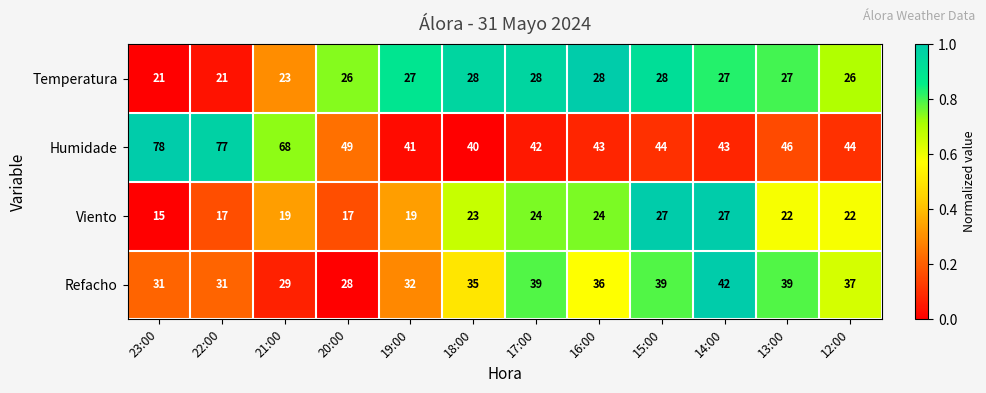

Is it true that Temperatura equals 28 at 18:00?

True